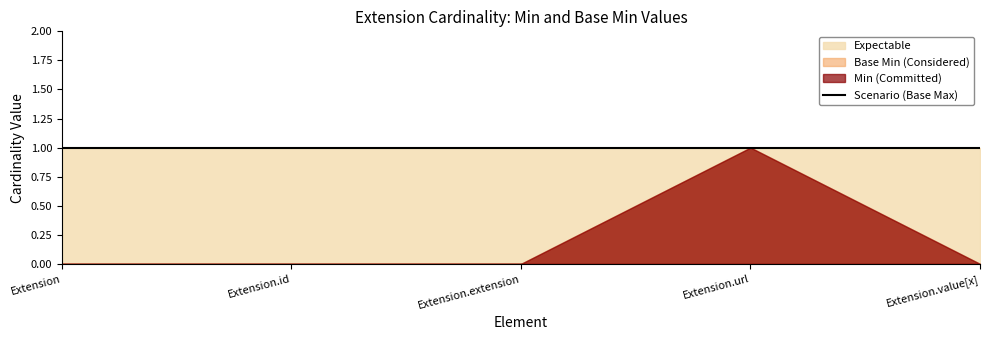

True or false: Base Min and Min intersect in this chart.

False